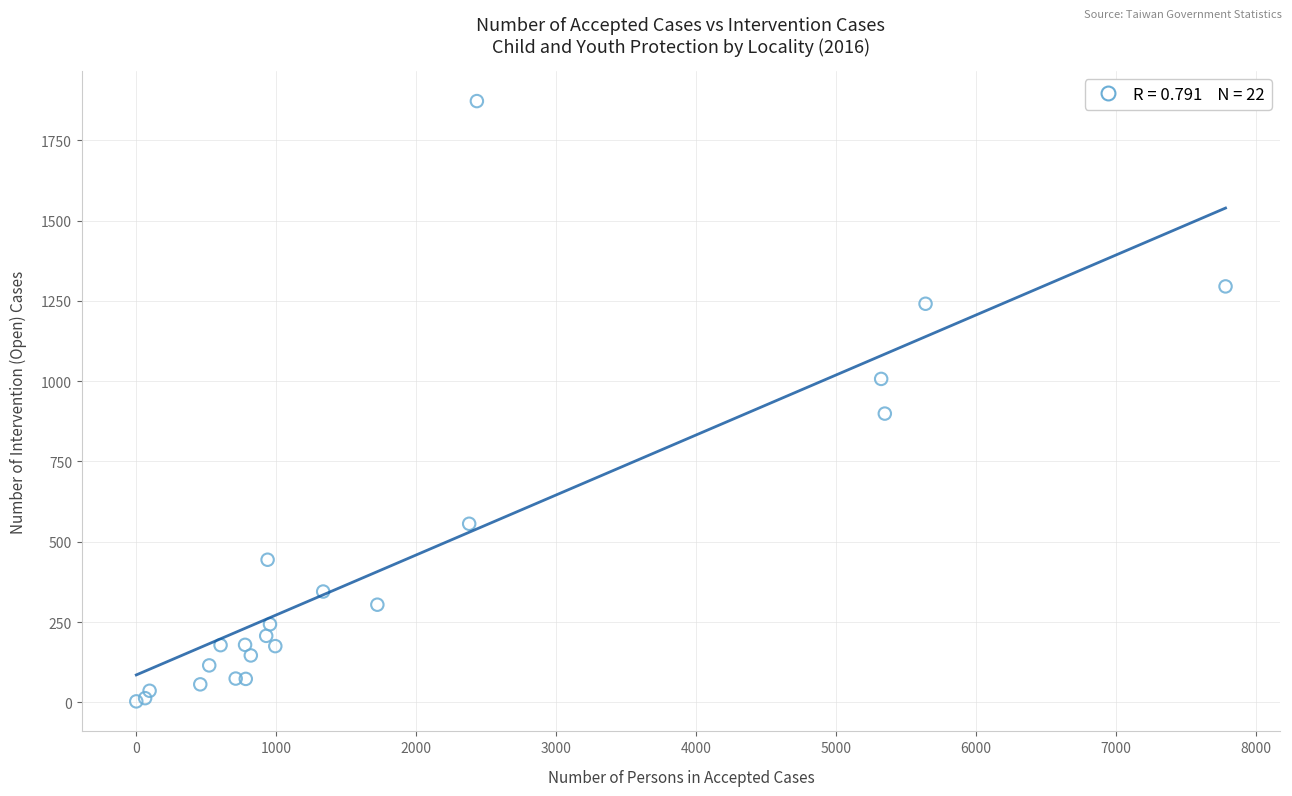

What Y value in the scatter plot is closest to 937?

899